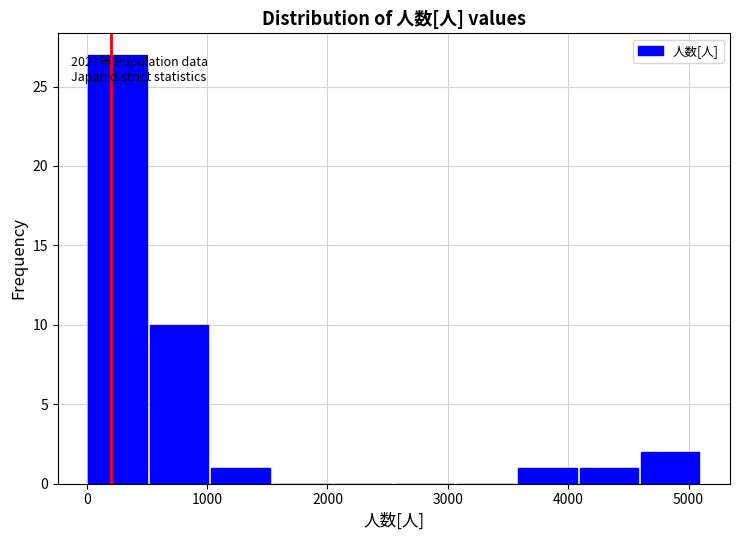

Which range on the x-axis has the tallest bar?

0 to 500